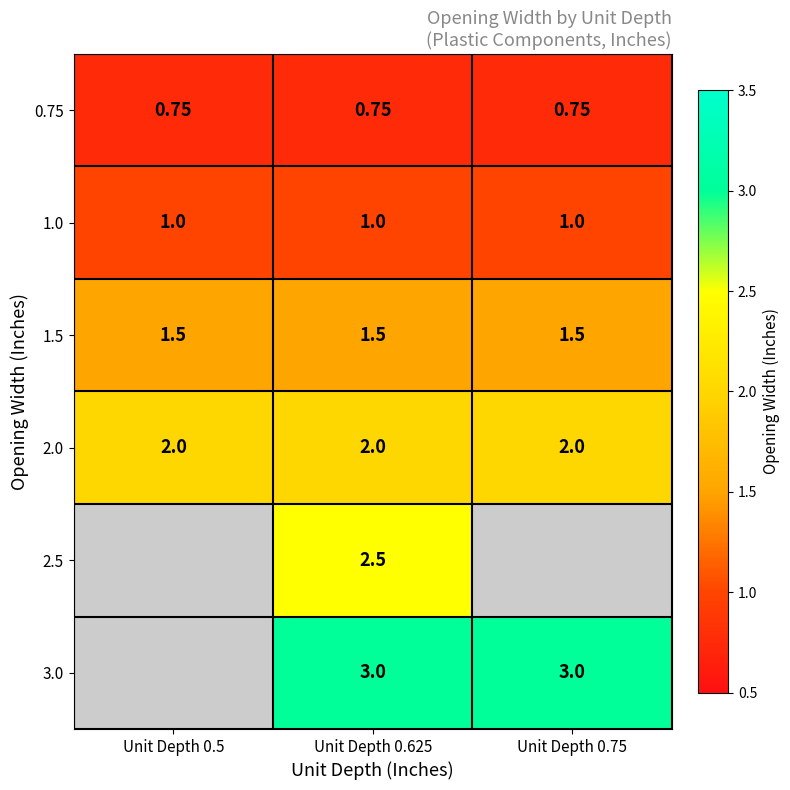

What is the maximum value shown in the chart?

3.0